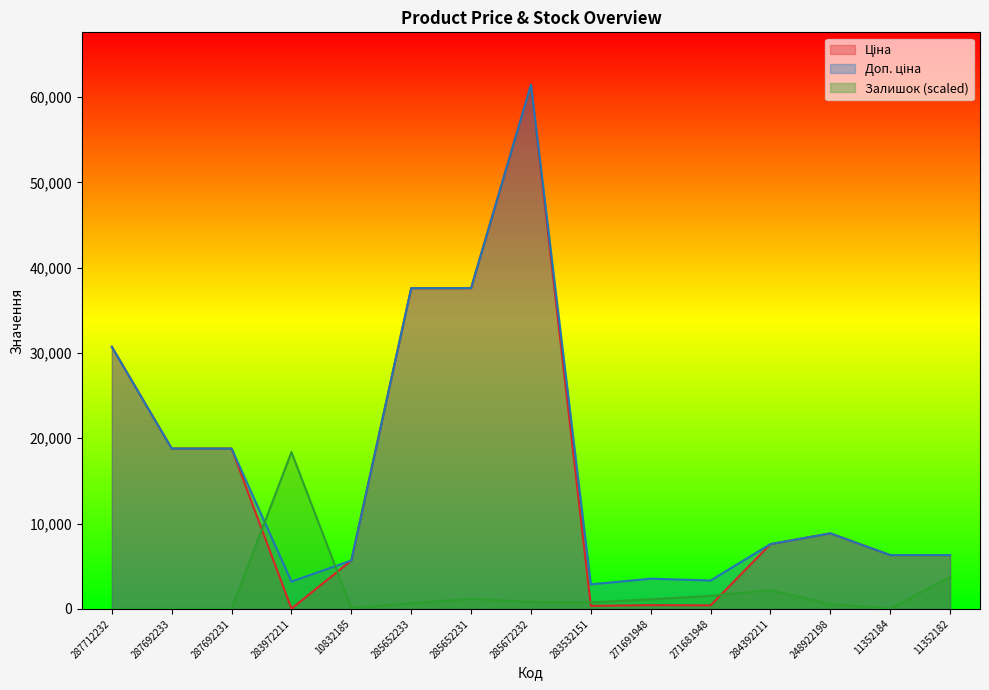

List the series in order of their peak value, highest first.

Ціна, Доп. ціна, Залишок